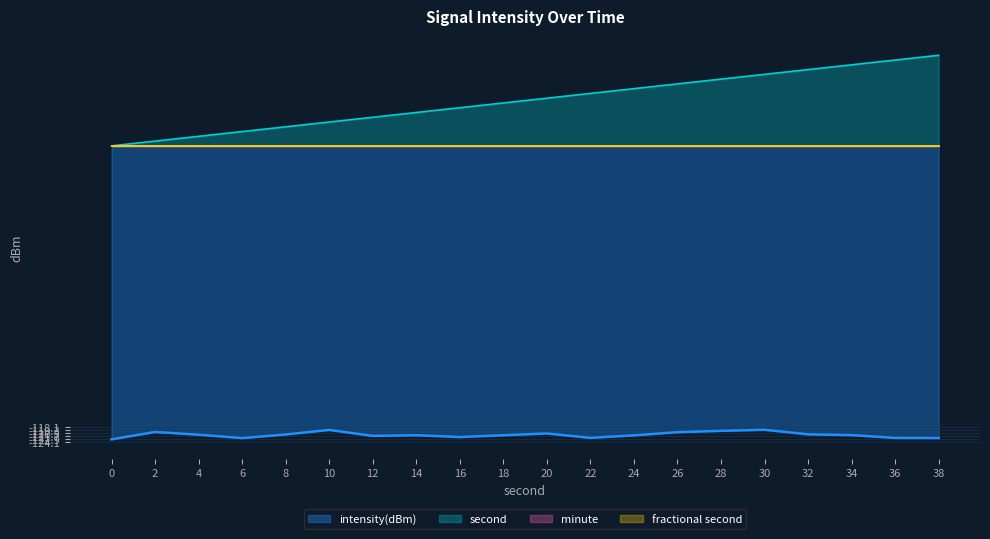

Reading left to right, what are all the values shown in this chart?

intensity(dBm): -123.1	-120.0	-121.2	-122.6	-121.1	-119.2	-121.7	-121.4	-122.1	-121.4	-120.6	-122.5	-121.4	-120.1	-119.5	-119.1	-121.0	-121.3	-122.5	-122.5
second: 0.0	2.0	4.0	6.0	8.0	10.0	12.0	14.0	16.0	18.0	20.0	22.0	24.0	26.0	28.0	30.0	32.0	34.0	36.0	38.0